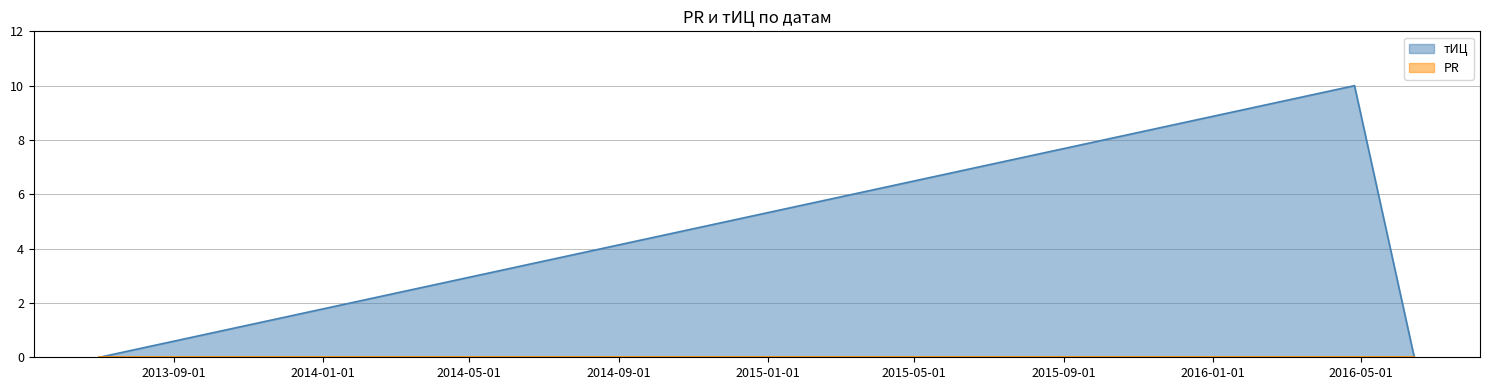

Is it true that the value at 2016-04-26 is 10?

True